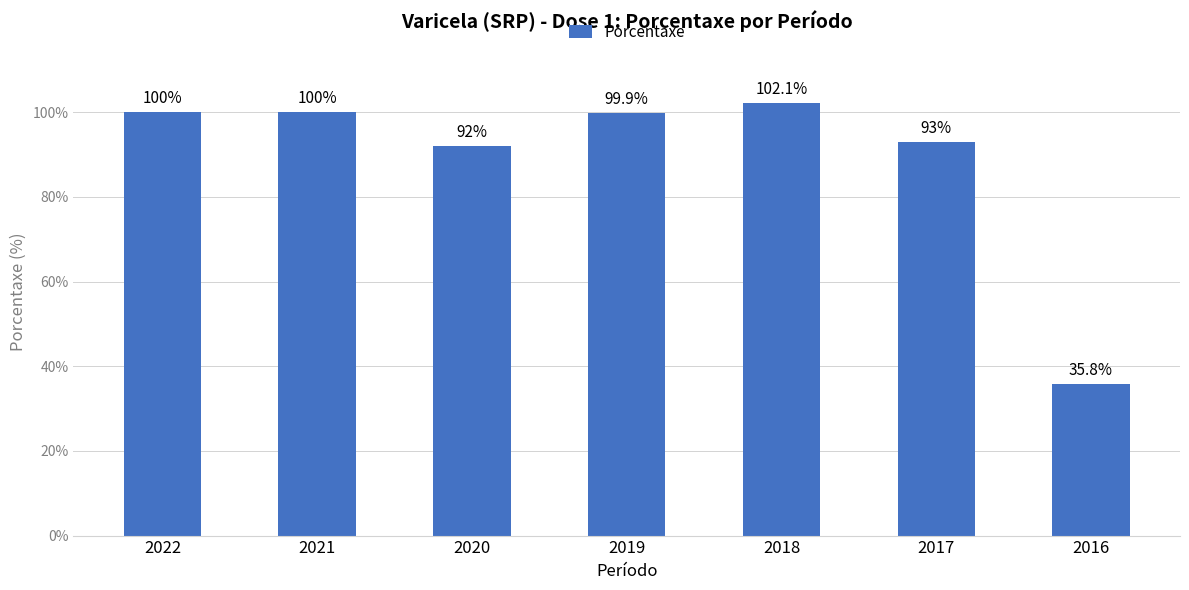

What is the greatest value displayed?

102.1